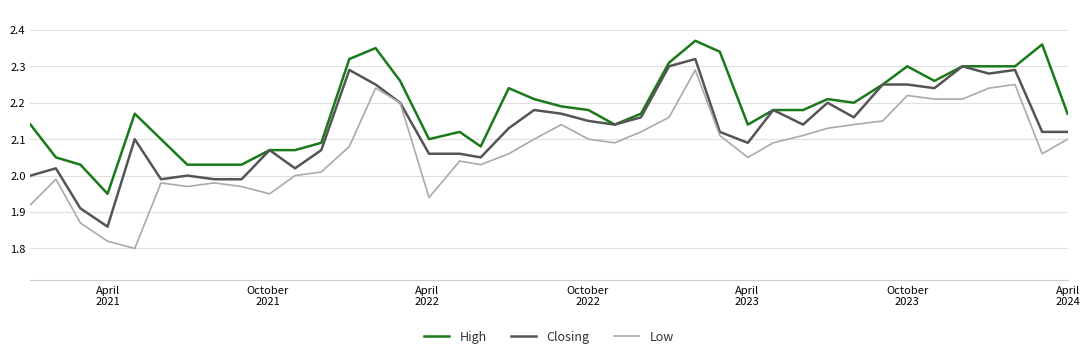

Rank the series by their average value, from highest to lowest.

High, Closing, Low